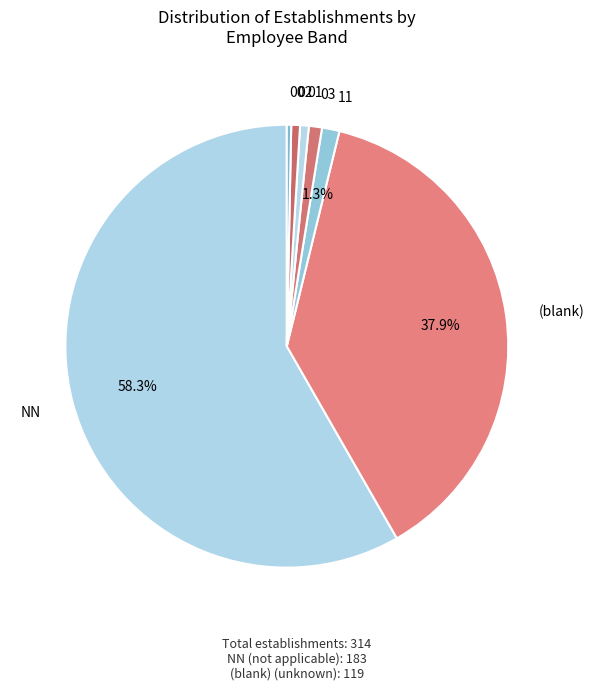

Which category has the smallest portion of the pie?

00